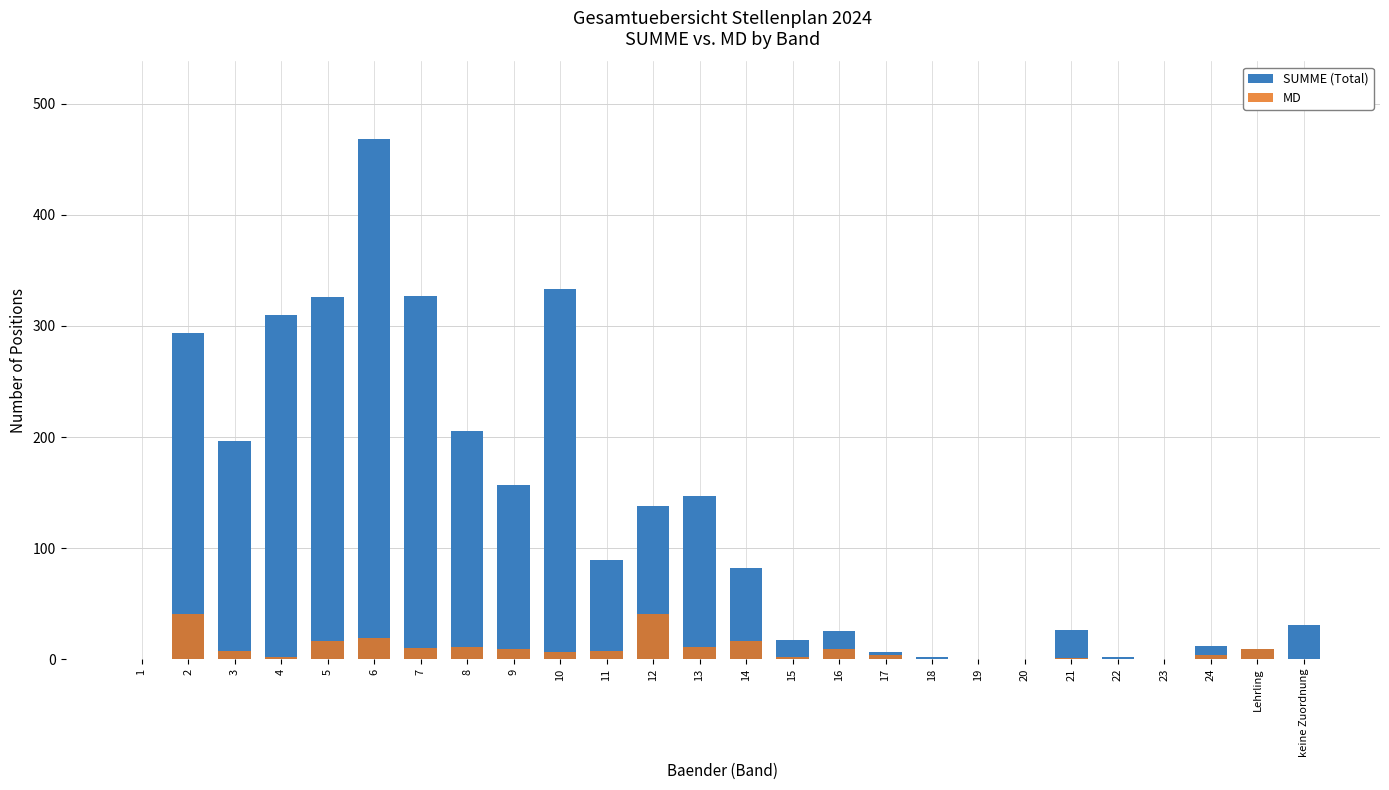

Which series has the largest total across all categories?

SUMME (Total)